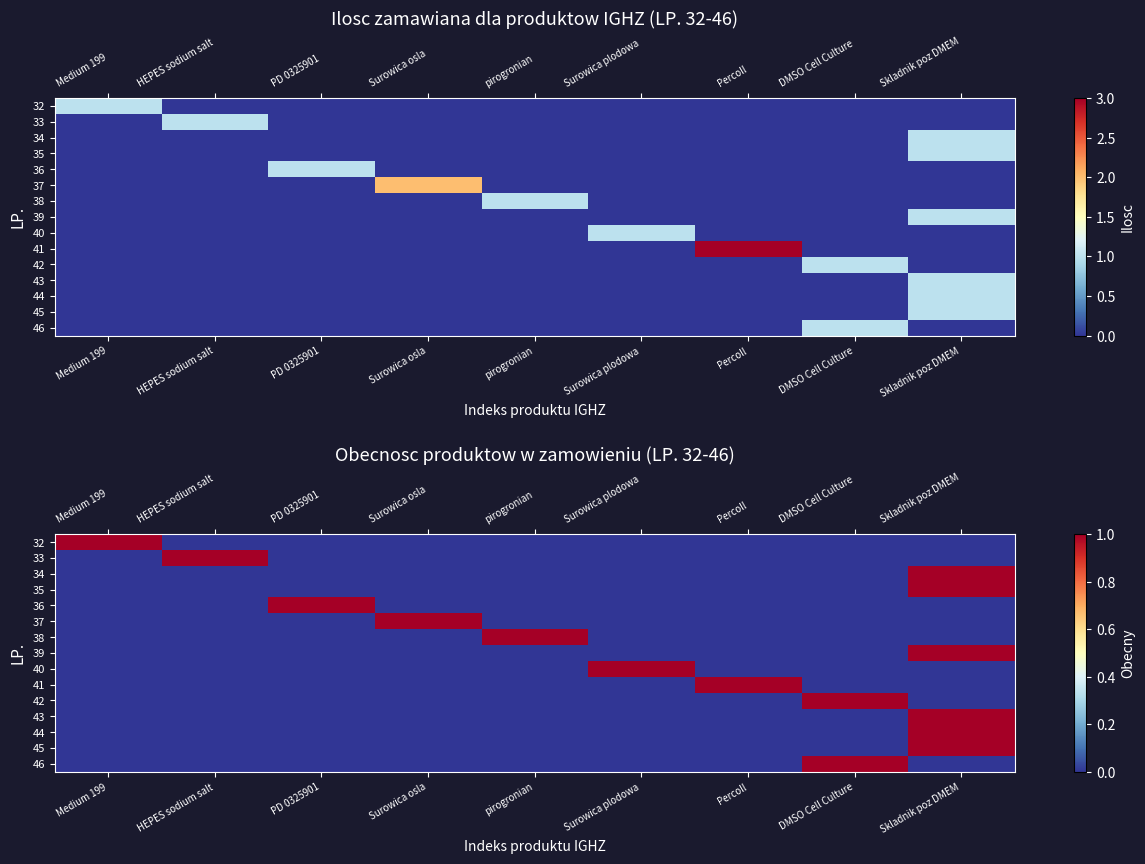

List the labels in order of 36 value, smallest first.

Medium 199, HEPES sodium salt, Surowica osla, pirogronian, Surowica plodowa, Percoll, DMSO Cell Culture, Skladnik poz DMEM, PD 0325901